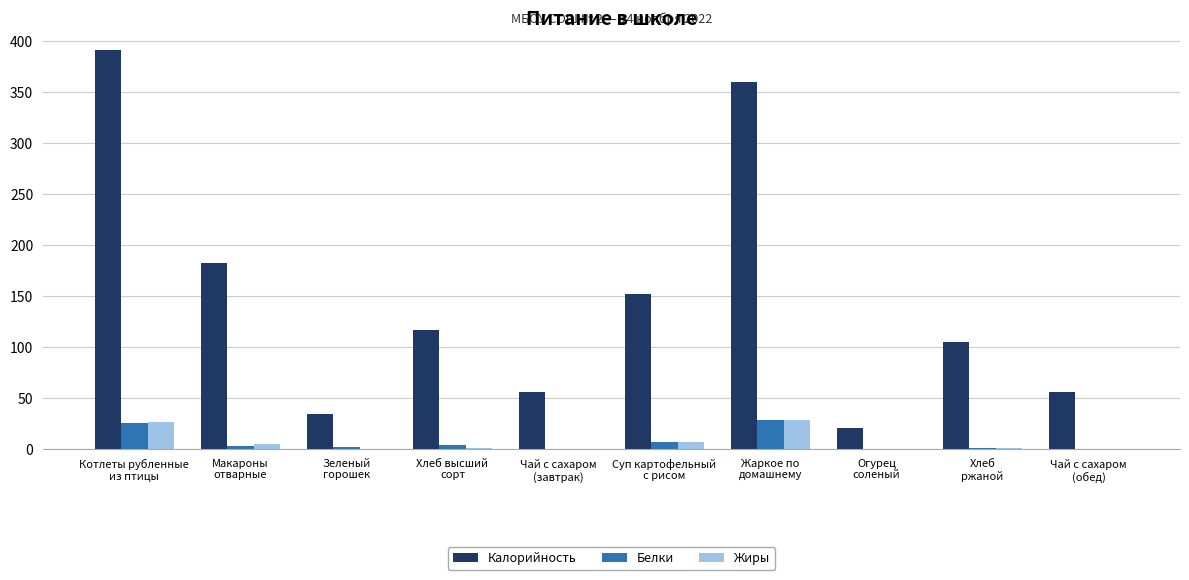

How many categories are shown in the chart?

10